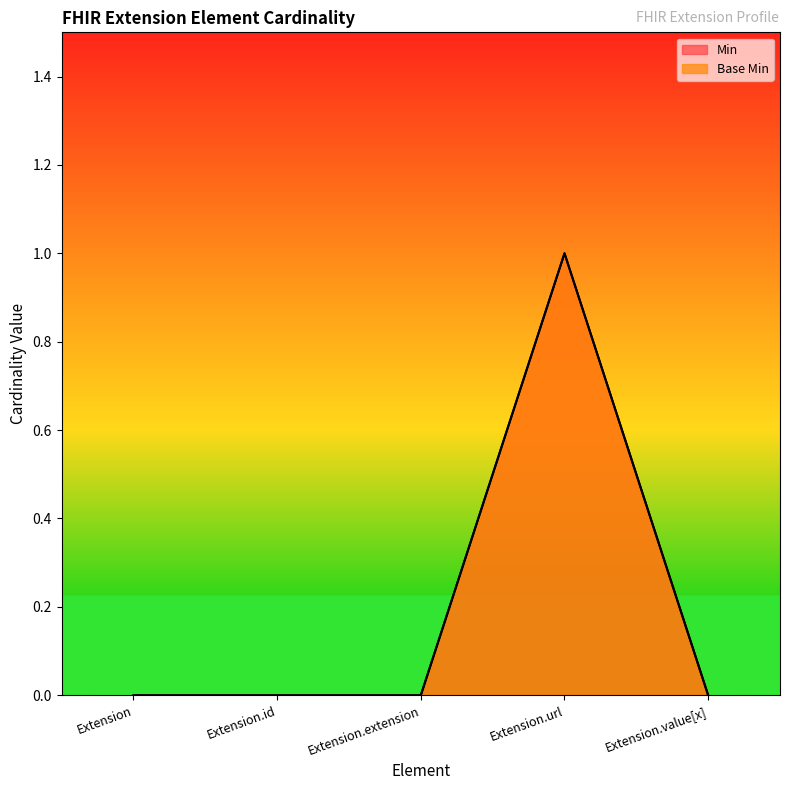

The value of Base Min at Extension.value[x] is 0. True or false?

True